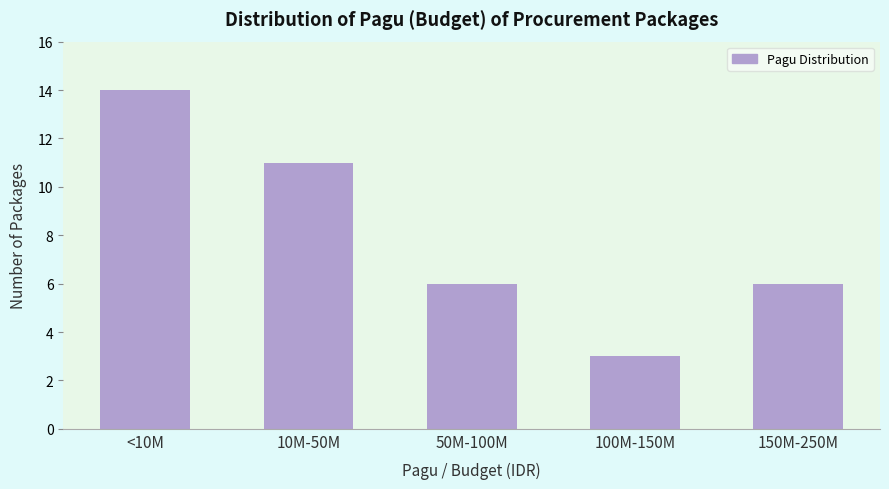

Reading left to right, extract all data points from this chart.

<10M=14	10M-50M=11	50M-100M=6	100M-150M=3	150M-250M=6